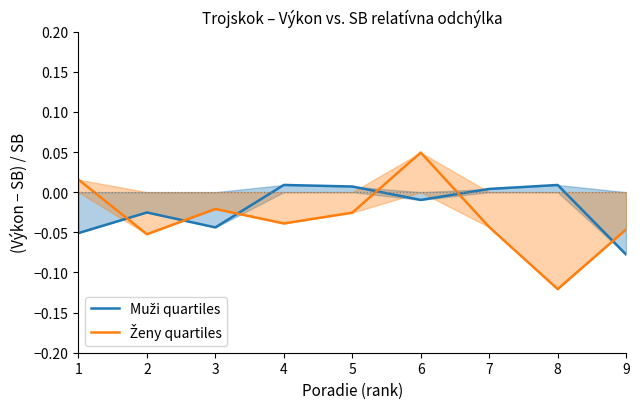

What are all the series names shown in the legend?

Muži quartiles, Ženy quartiles